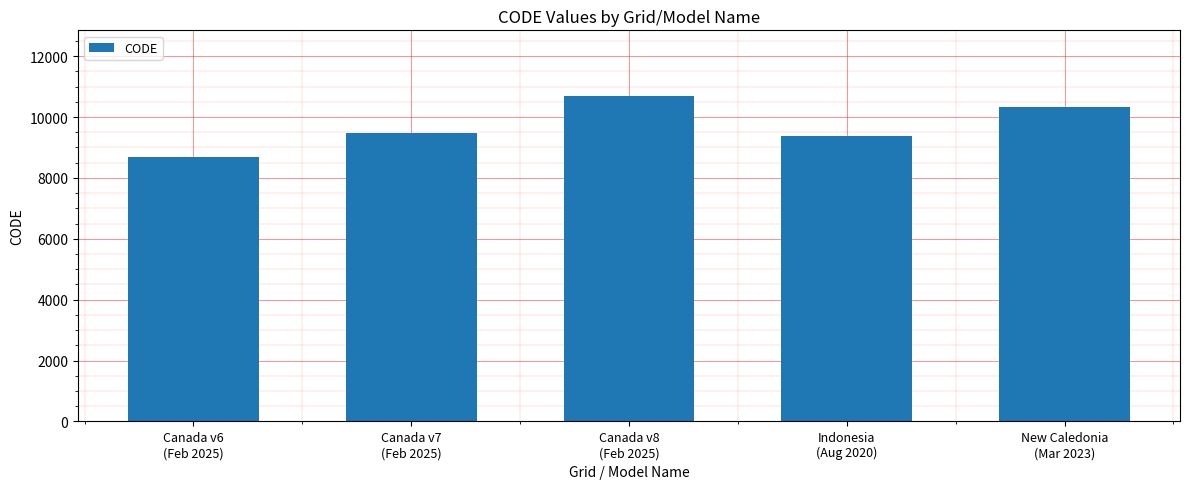

What is the difference between the values at Indonesia
(Aug 2020) and Canada v7
(Feb 2025)?

108